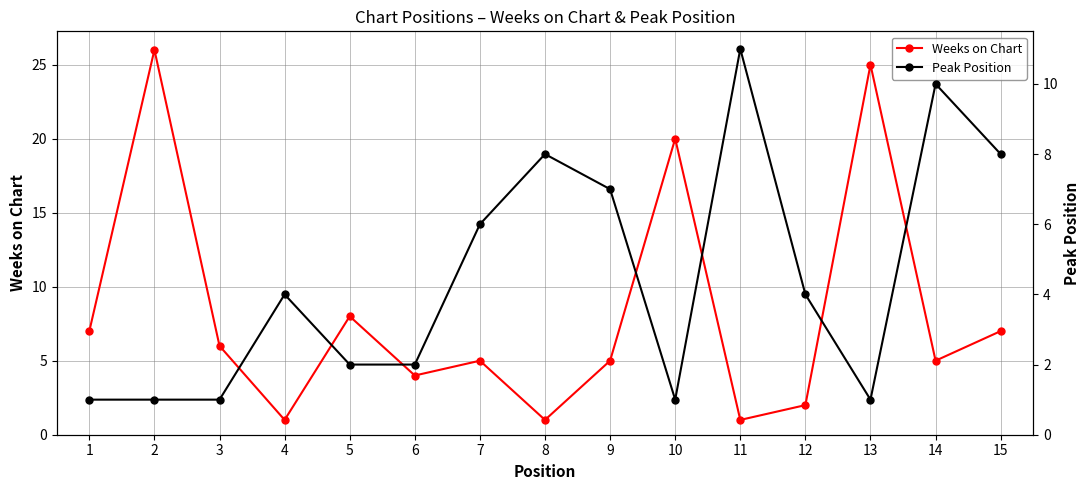

Reading left to right, what are all the values shown in this chart?

Weeks on Chart: 7	26	6	1	8	4	5	1	5	20	1	2	25	5	7
Peak Position: 1	1	1	4	2	2	6	8	7	1	11	4	1	10	8